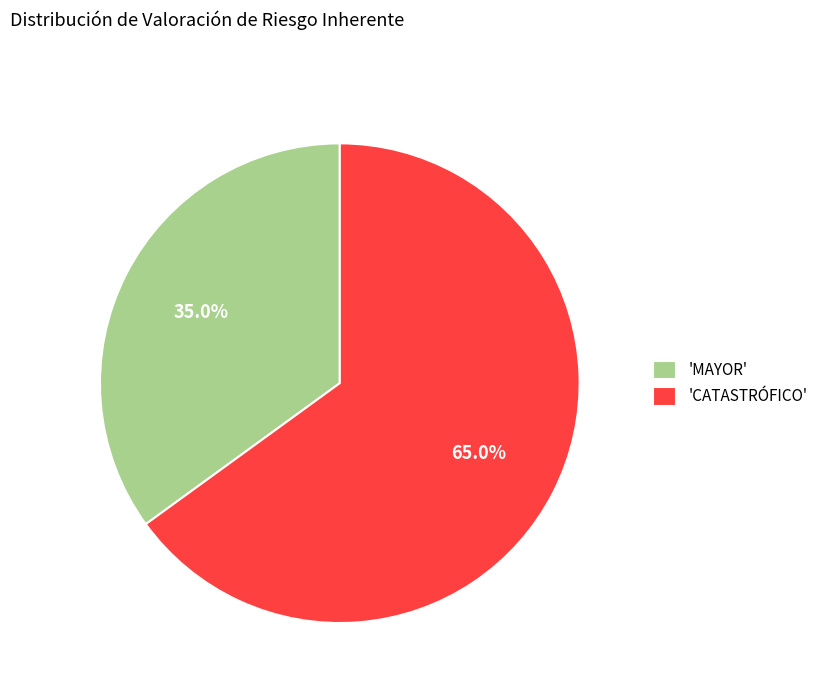

What is the majority slice?

'CATASTRÓFICO'